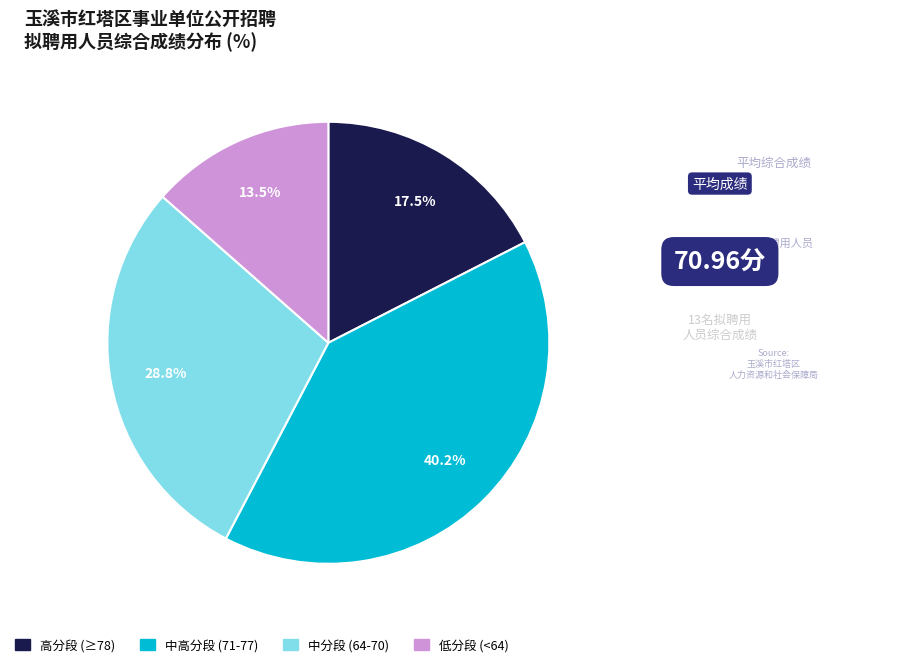

Is there any slice that represents more than half of the pie?

No